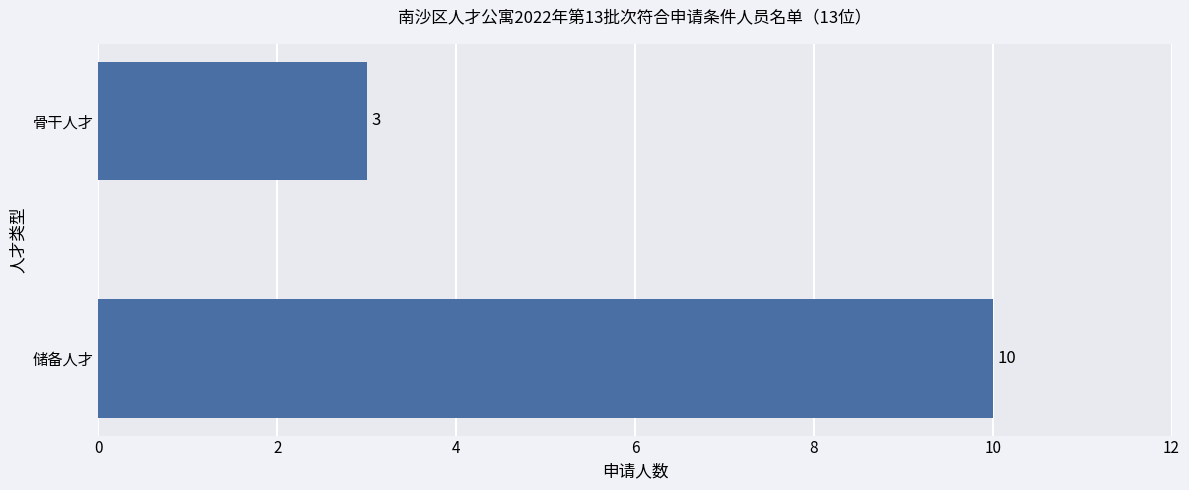

List the labels in order of value, largest first.

储备人才, 骨干人才